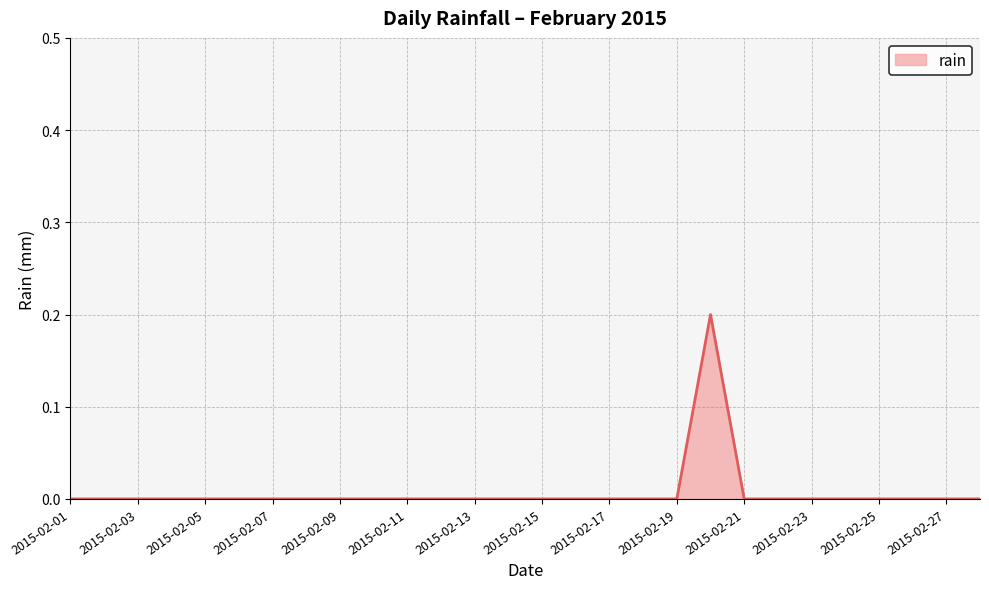

Does the chart display data point markers on the line(s)?

No